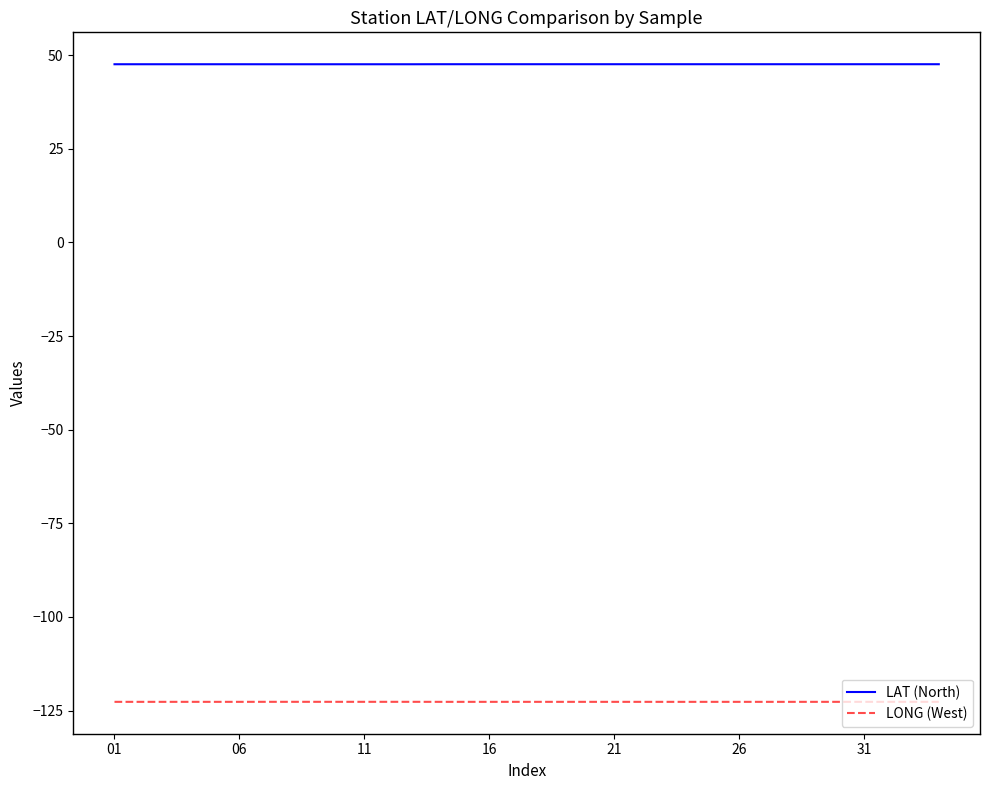

Which series has the largest total across all categories?

LAT (North)